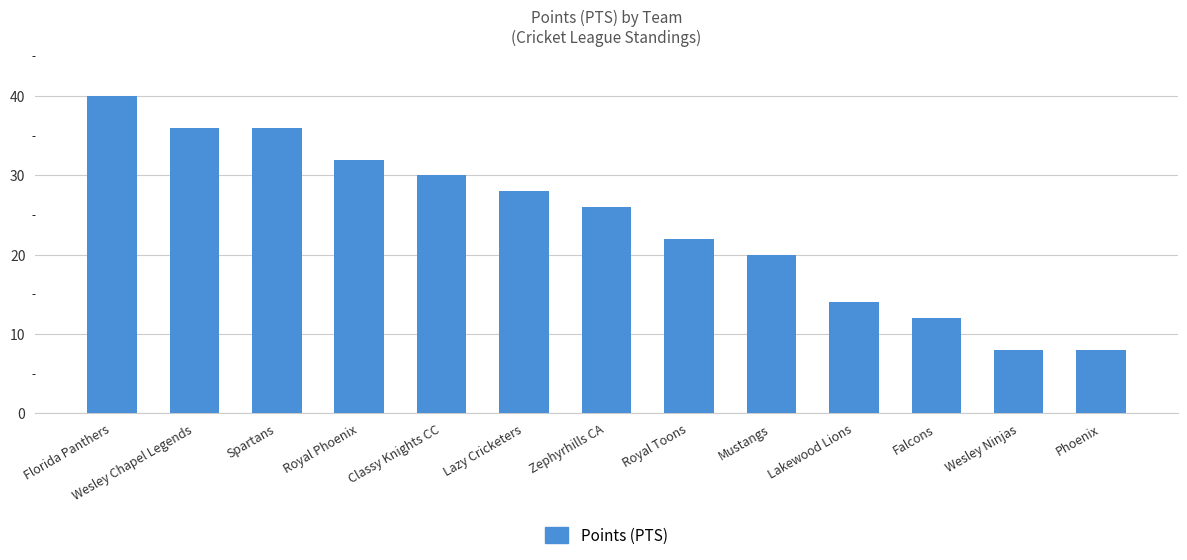

The chart shows a value of 14 at Lakewood Lions. True or false?

True